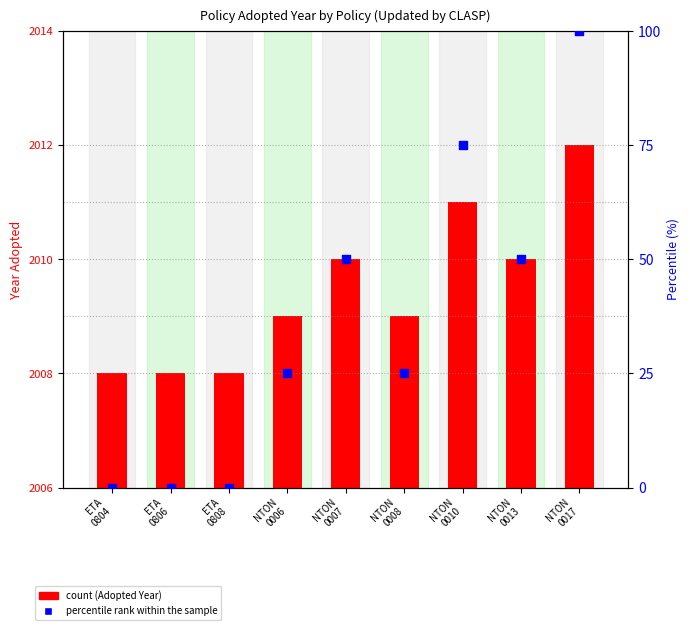

What are all the series names shown in the legend?

Adopted, percentile rank within the sample